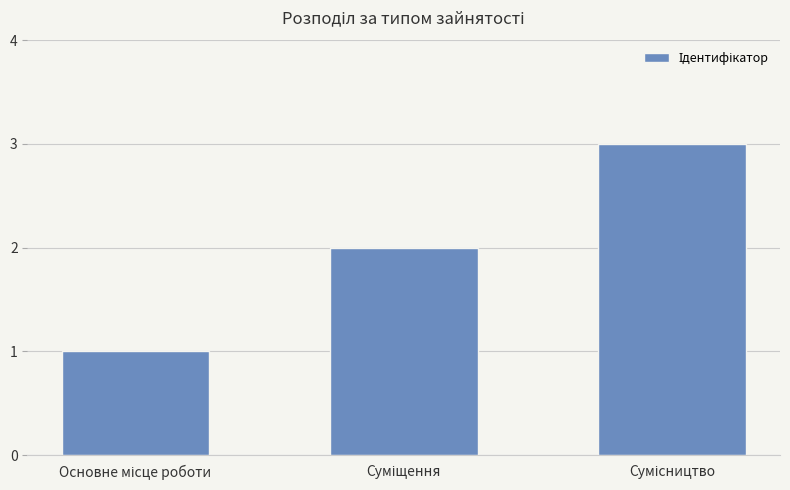

What is the greatest value displayed?

3